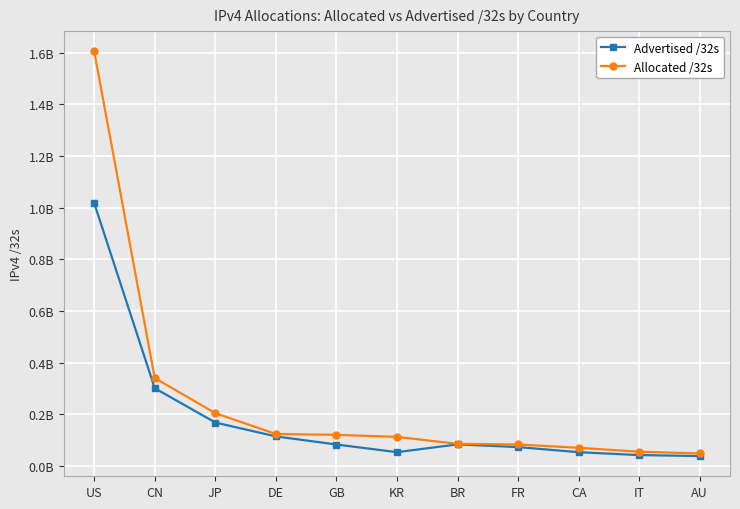

True or false: Advertised /32s and Allocated /32s cross at least once.

False